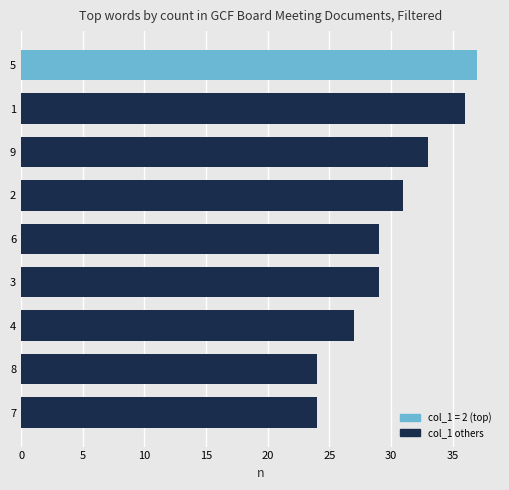

What is the smallest value displayed?

24